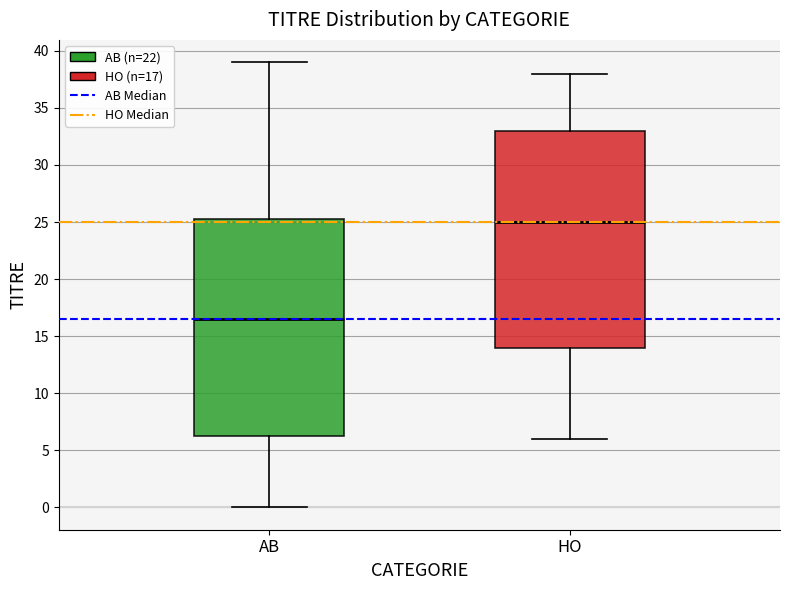

Reading left to right, read every box against the y-axis: the position of its median line, the range the box covers, and the ends of its whiskers. The values are not printed on the chart, so give them approximately, as read against the axis.

AB: median 16.5, box 6.5 to 25.5, whiskers 0.0 to 39.0
HO: median 25.0, box 14.0 to 33.0, whiskers 6.0 to 38.0